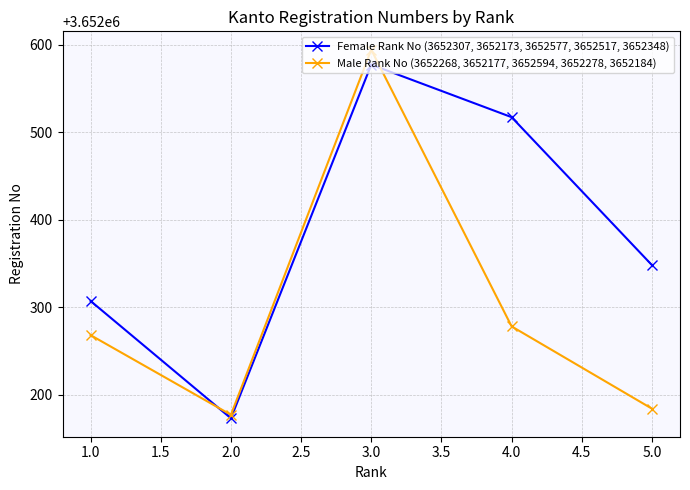

What is the label of the 1st point from the left?

1.0